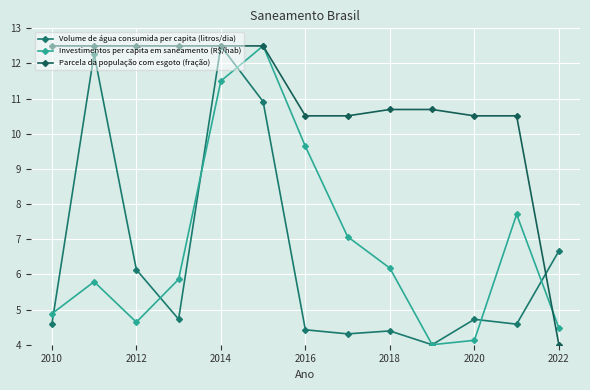

How many data points in Investimentos per capita em saneamento (R$/hab) are less than 5?

5